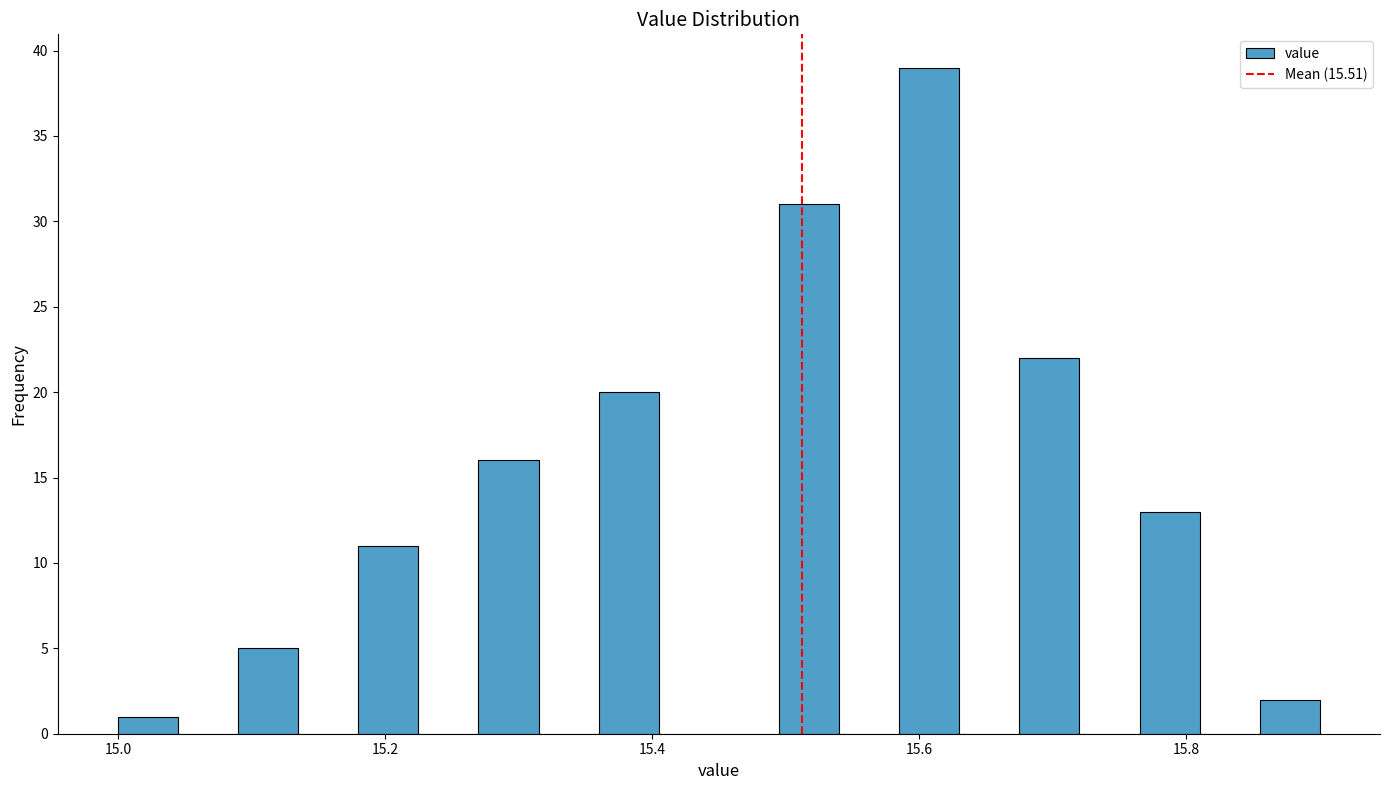

Read against the x-axis, roughly where is the centre of the tallest bar?

15.60